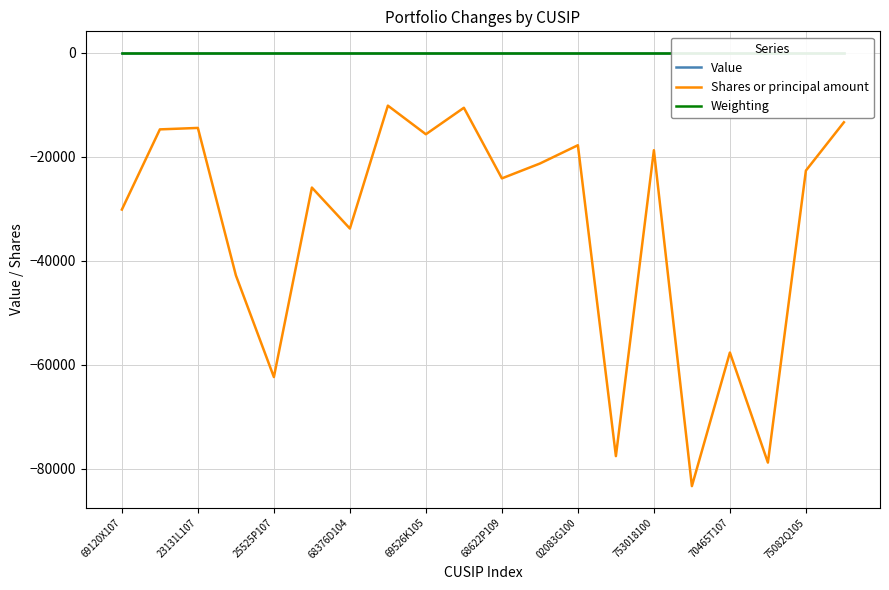

Reading left to right, list all the values displayed in this chart.

Value: 0.0	0.0	0.0	0.0	0.0	0.0	0.0	0.0	0.0	0.0	0.0	0.0	0.0	0.0	0.0	0.0	0.0	0.0	0.0	0.0
Shares or principal amount: -30132.0	-14702.0	-14423.0	-42793.0	-62367.0	-25901.0	-33787.0	-10134.0	-15640.0	-10542.0	-24134.0	-21276.0	-17753.0	-77590.0	-18712.0	-83360.0	-57651.0	-78831.0	-22635.0	-13335.0
Weighting: 0.0	0.0	0.0	-0.0	-0.0	-0.0	-0.0	-0.0	-0.0	-0.0	-0.0	-0.0	-0.0	-0.0	-0.0	-0.0	-0.0	-0.0	-0.0	-0.0